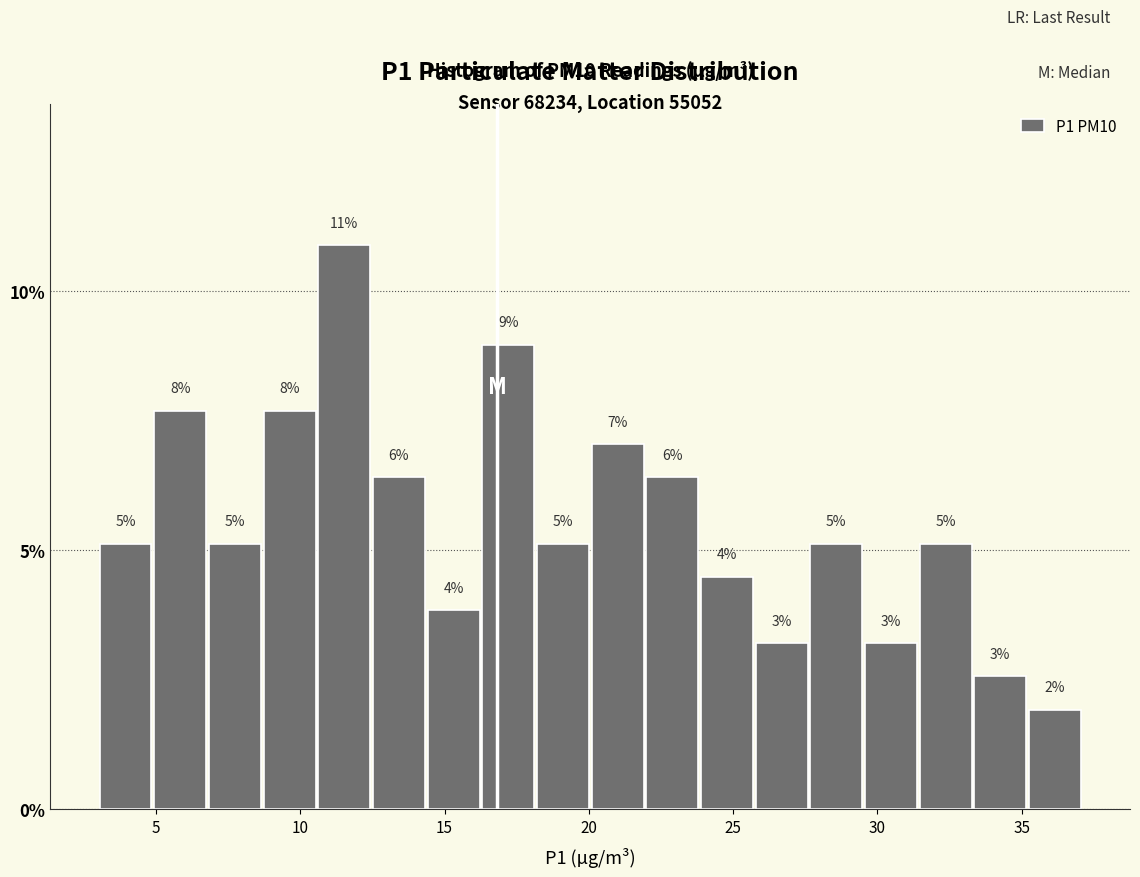

Read against the x-axis, roughly where is the centre of the tallest bar?

11.5